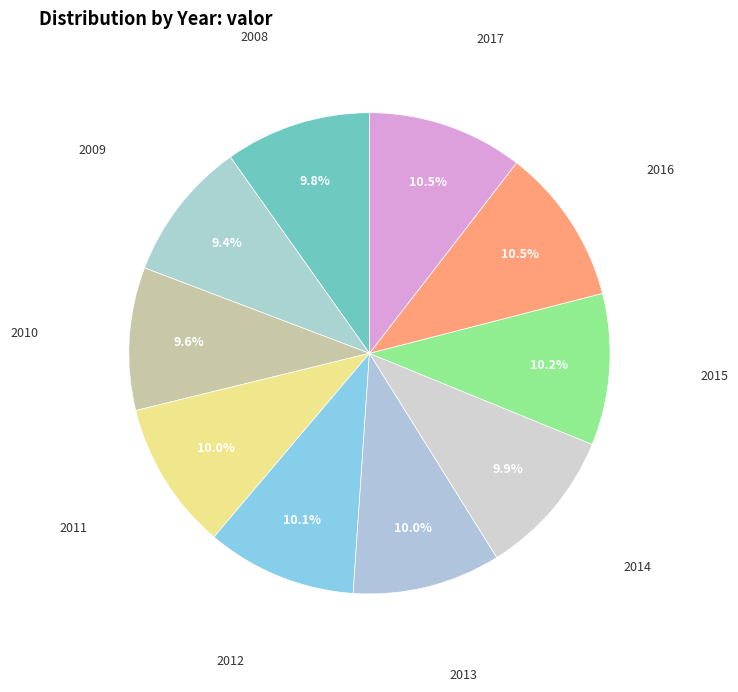

How many segments does this pie chart have?

10